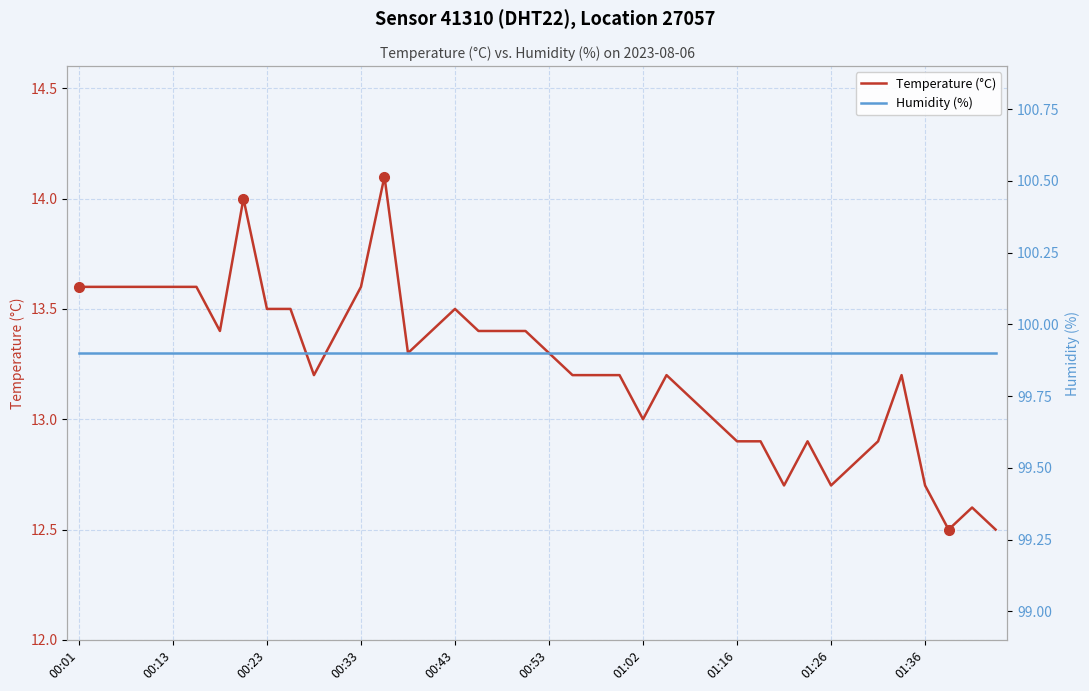

True or false: Humidity (%) and Temperature (°C) cross at least once.

False